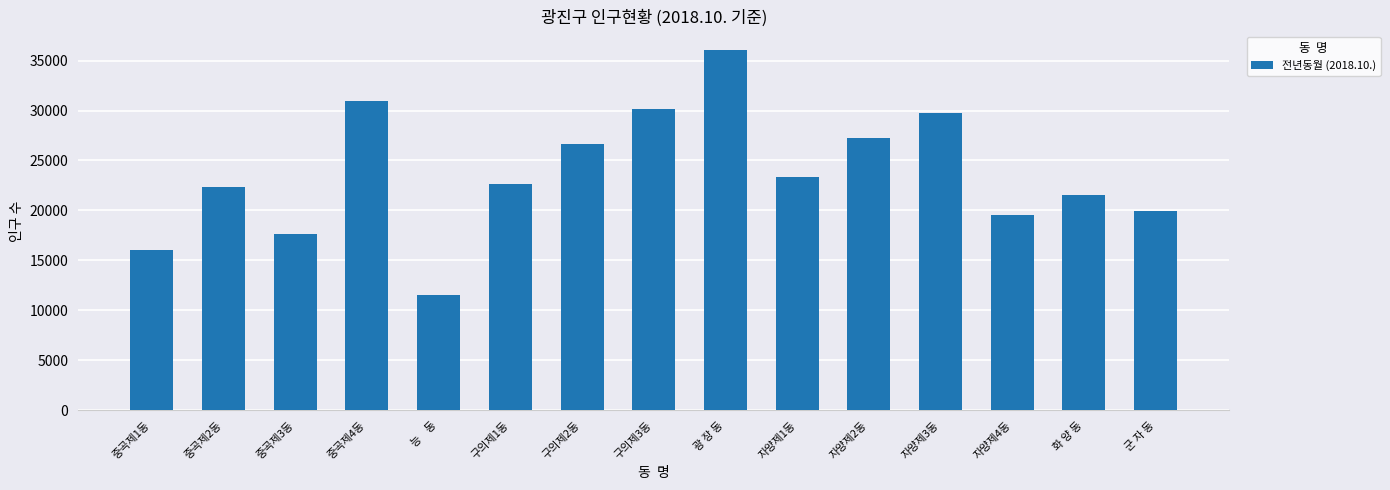

What is the greatest value displayed?

36092